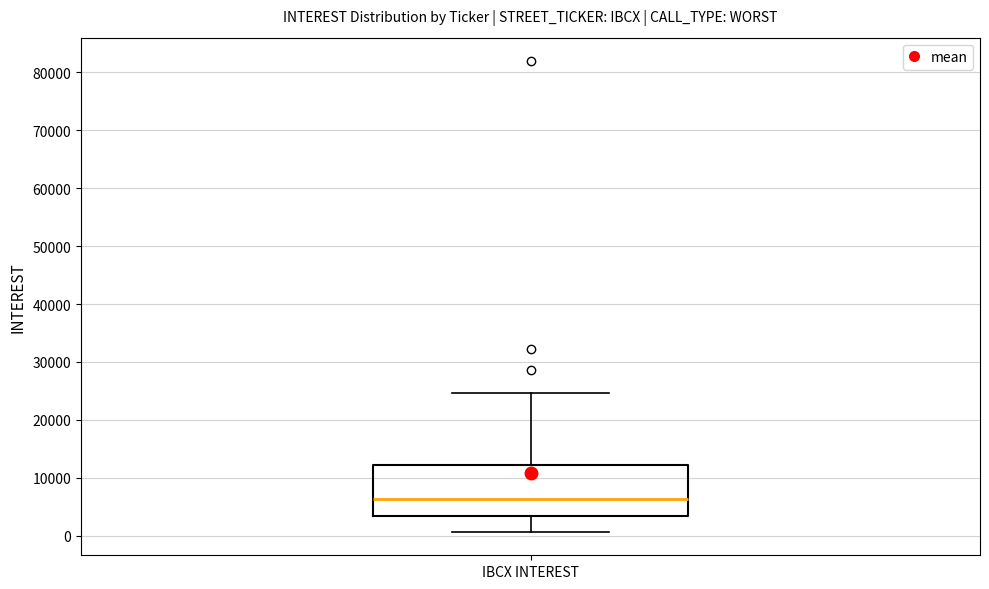

Transcribe this box plot: give where the median line is, the range the box spans, and where the two whiskers end, as read against the y-axis. The values are not printed on the chart, so give them approximately, as read against the axis.

median 6000, box 3000 to 12000, whiskers 1000 to 25000